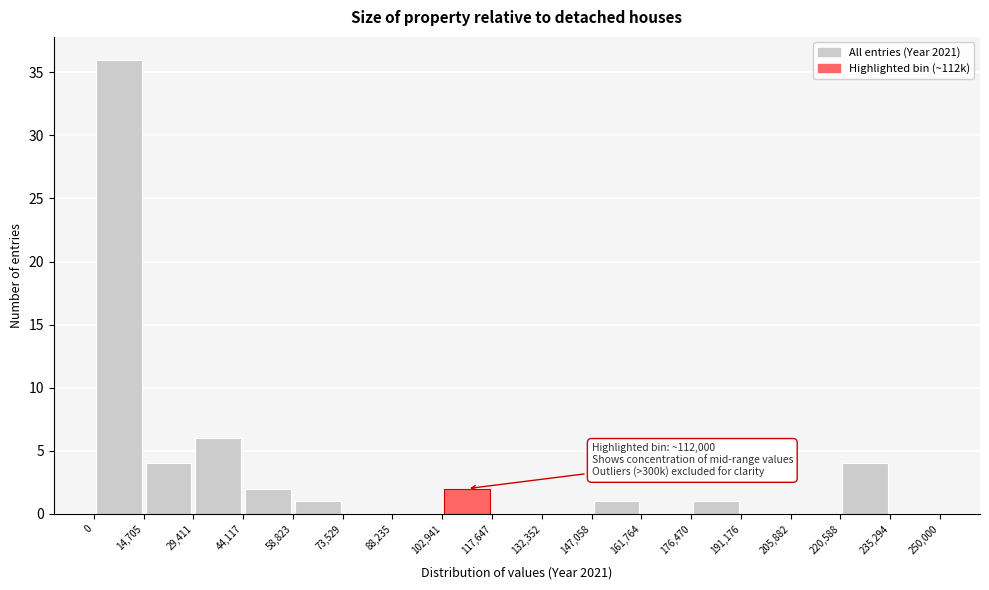

Which range on the x-axis has the tallest bar?

0 to 14,705